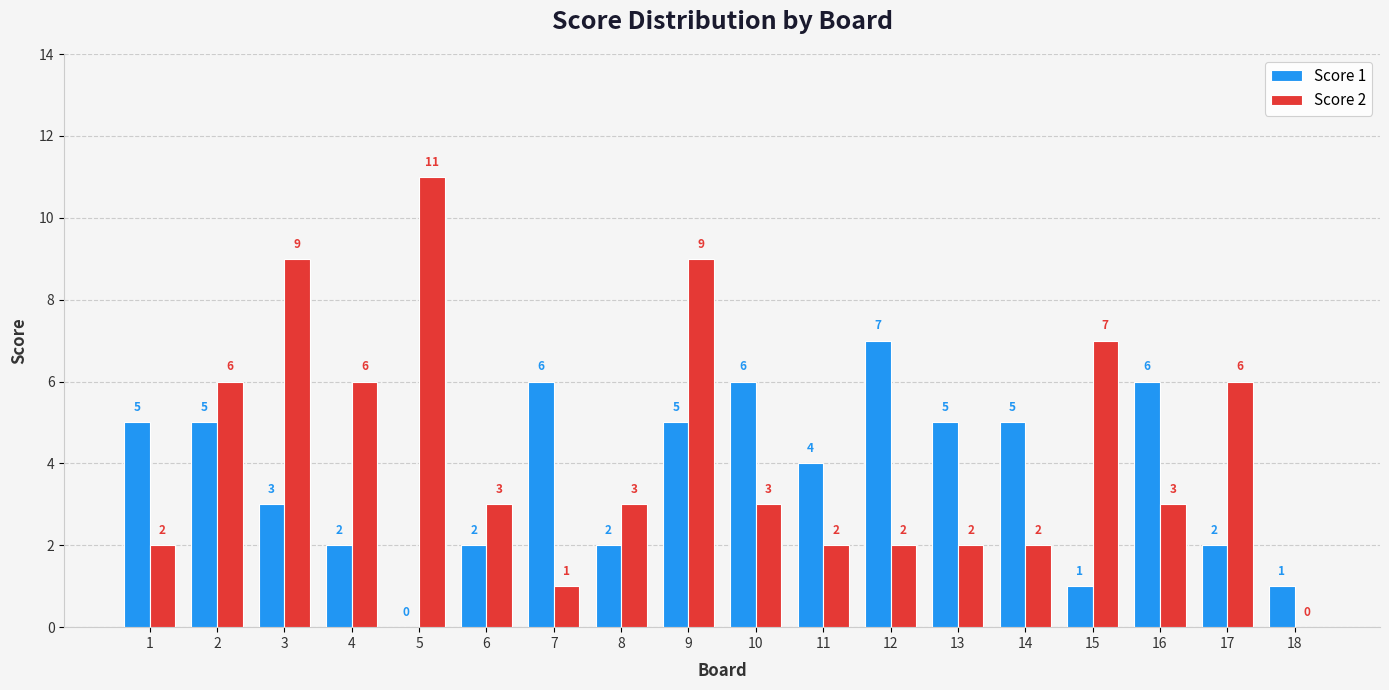

Which series has the largest total across all categories?

Score 2